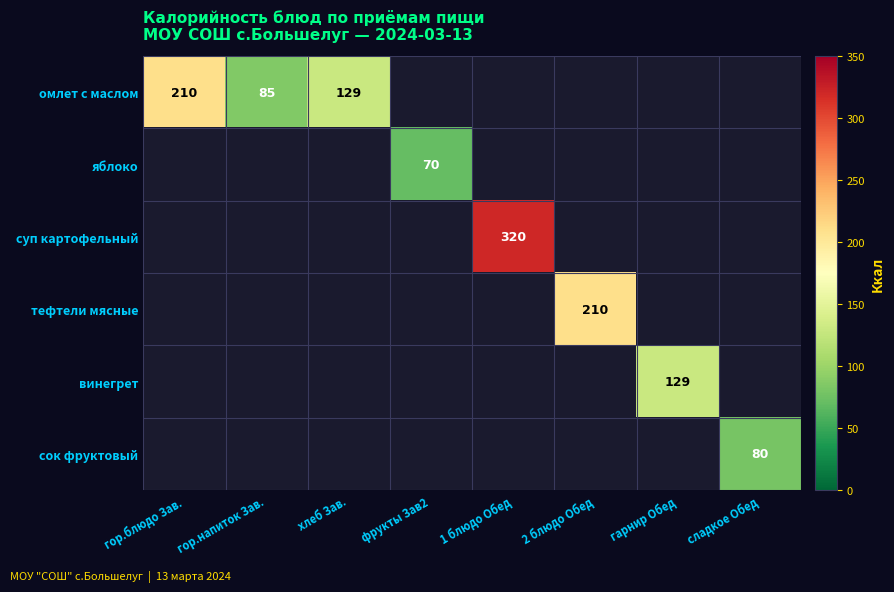

Which category has the highest value across all series?

1 блюдо Обед